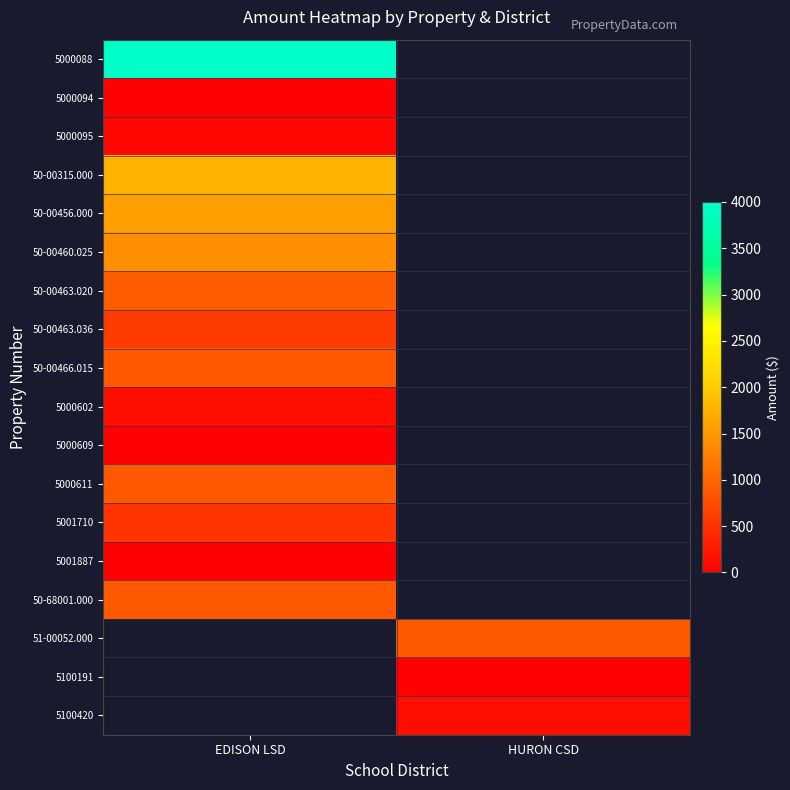

Is it true that 5100420 equals 141.6 at HURON CSD?

True